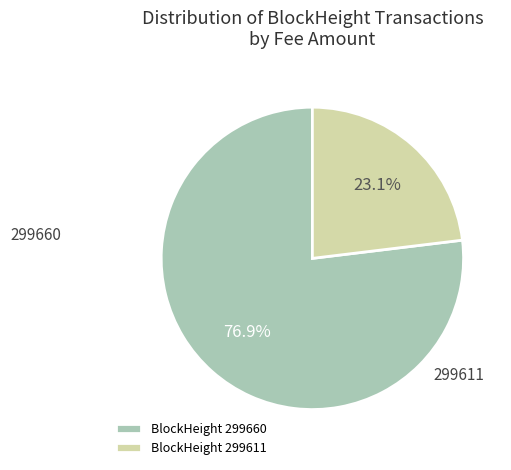

What is the largest slice in the pie chart?

BlockHeight 299660